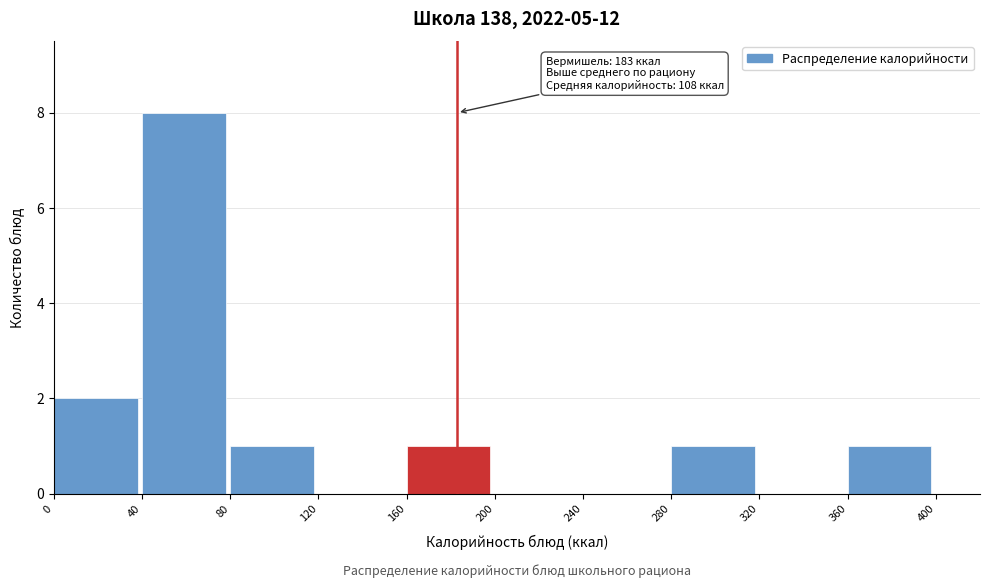

Which range on the x-axis has the tallest bar?

40 to 80